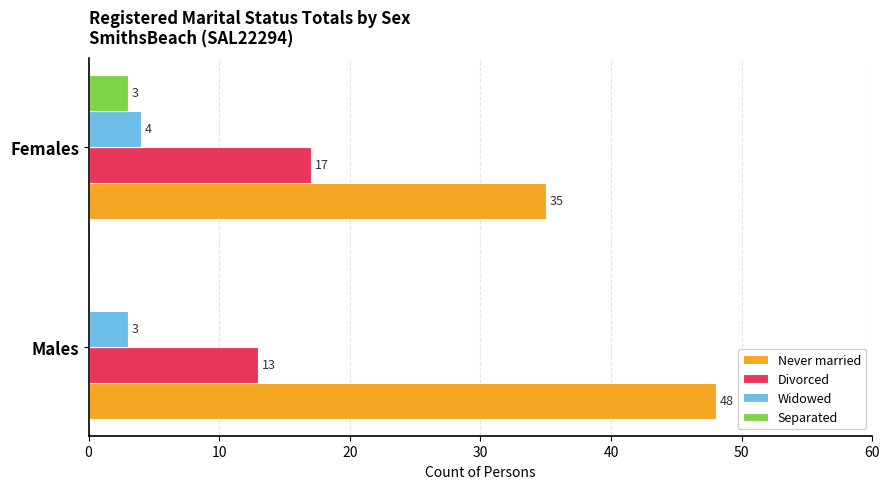

How many data points does each series have?

2